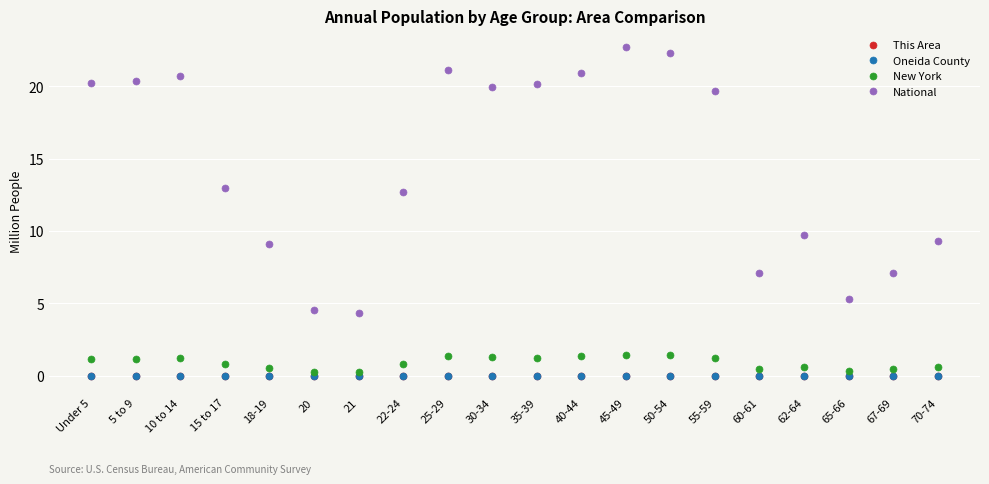

Is it true that National equals 12.7 at 22-24?

True